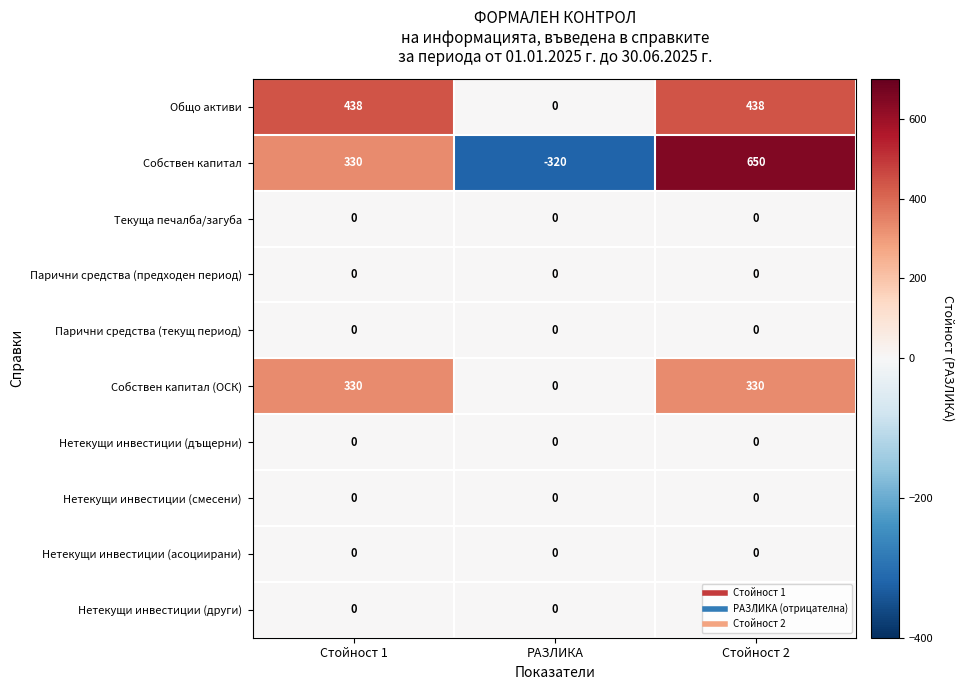

List the labels in order of Собствен капитал value, largest first.

Стойност 2, Стойност 1, РАЗЛИКА